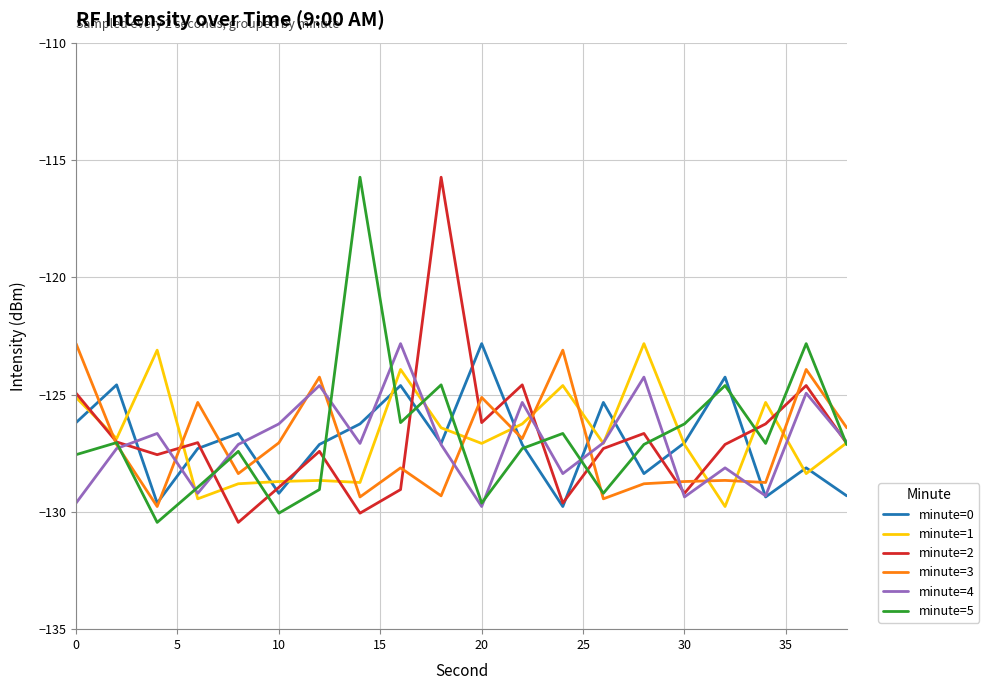

True or false: minute=1 and minute=3 cross at least once.

True